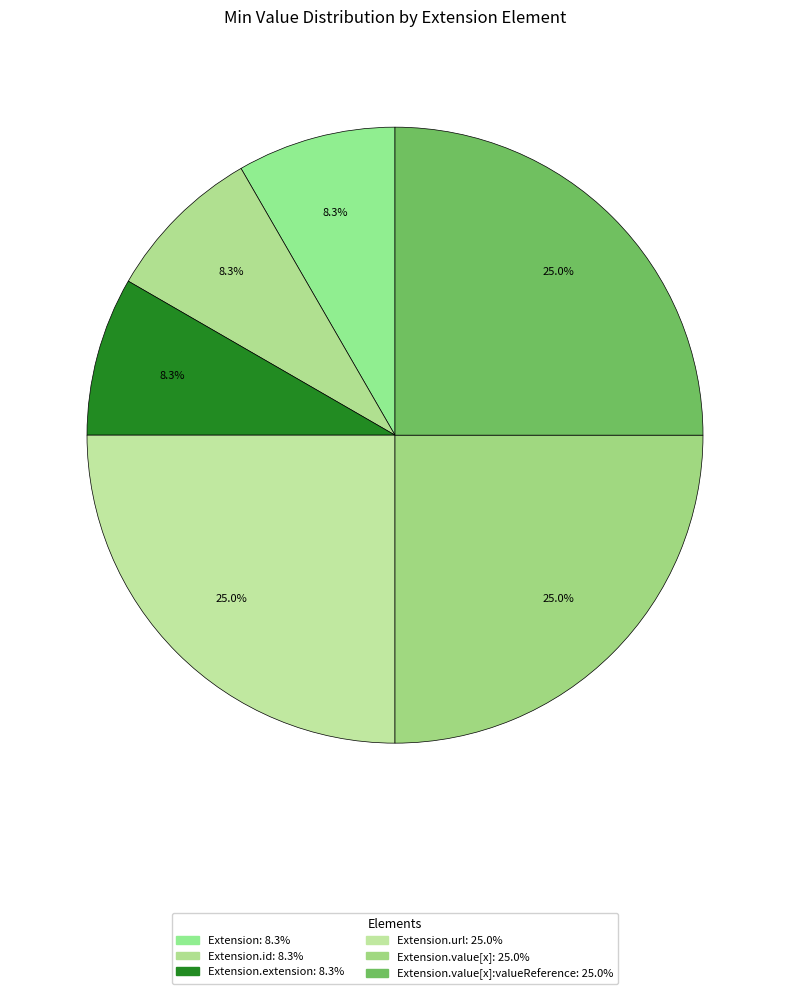

Does any single category account for the majority?

No